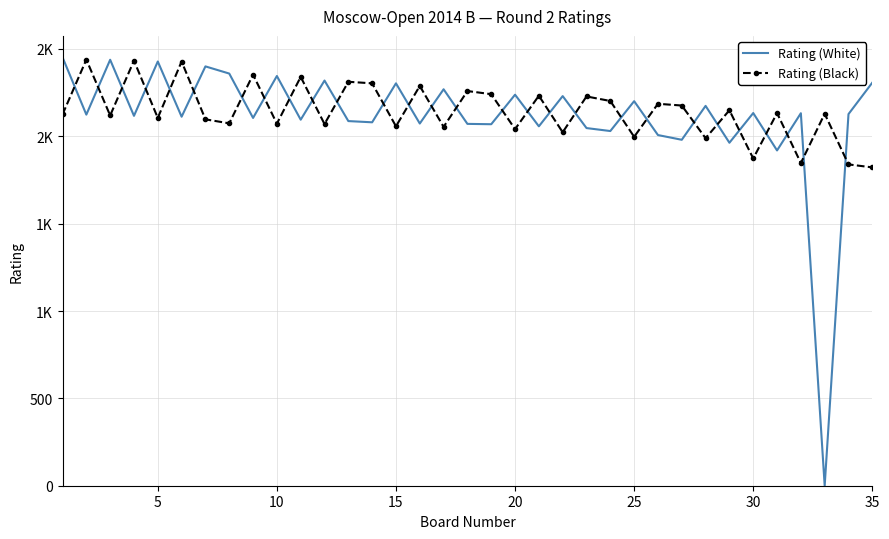

What are all the series names shown in the legend?

Rating (White), Rating (Black)